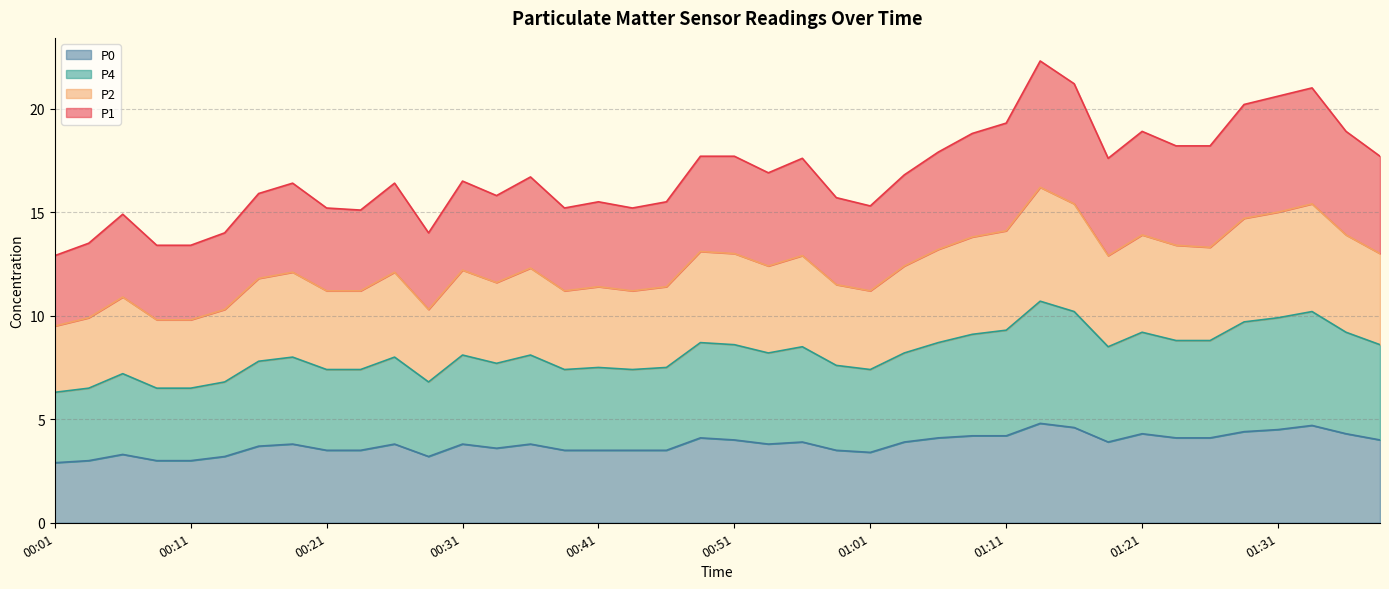

Is it true that P2 equals 3.7 at 01:23?

False